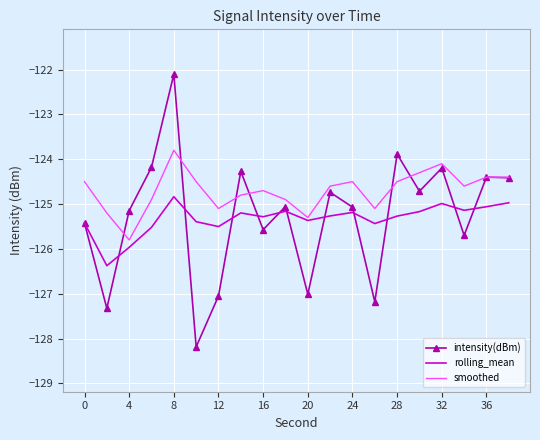

Which series has the largest range (max minus min)?

intensity(dBm)